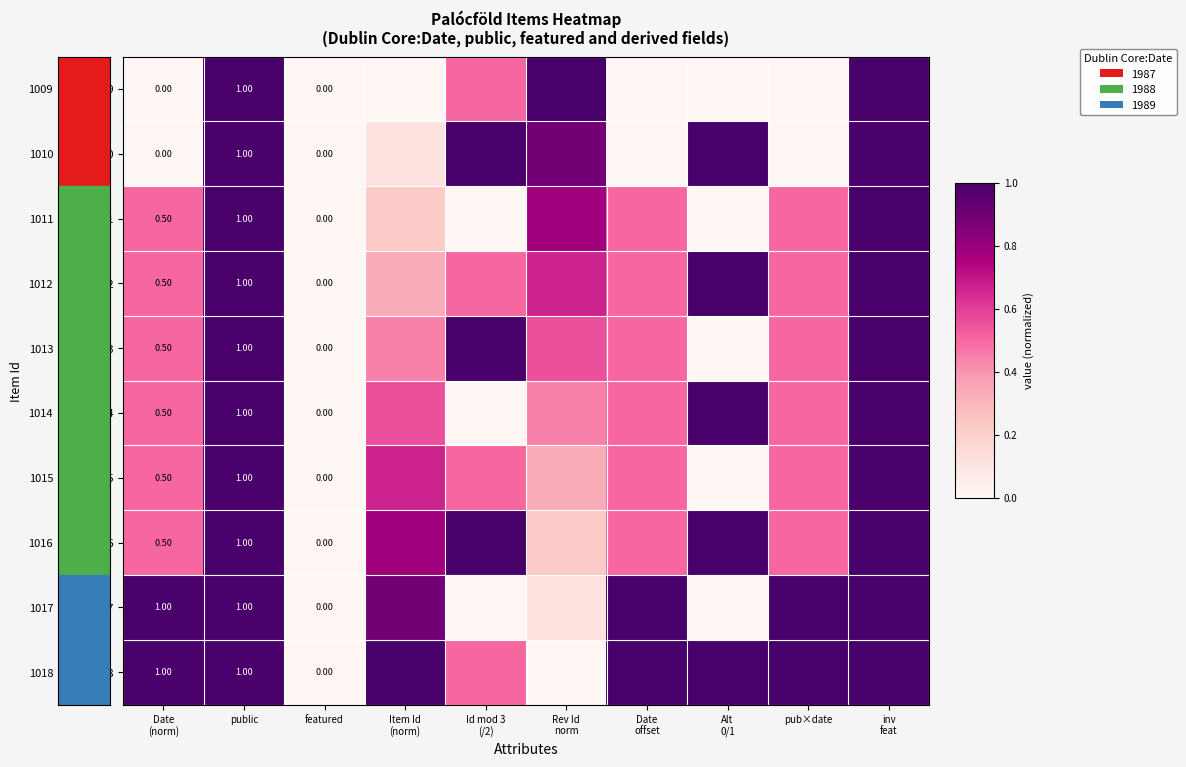

How many categories are shown in the chart?

10